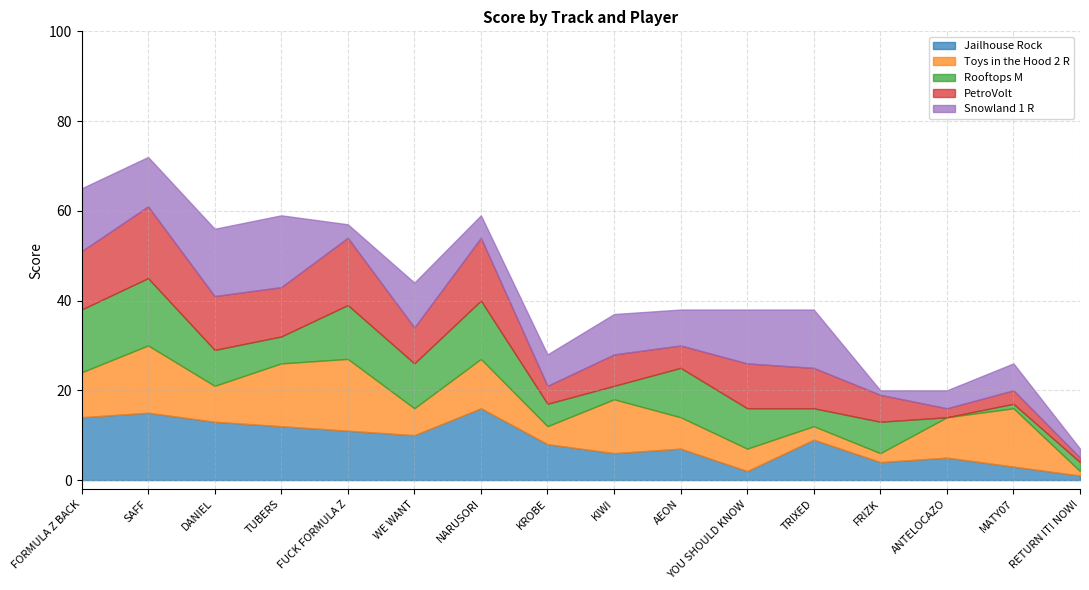

What is the difference between the second highest and minimum values in the Snowland 1 R series?

14